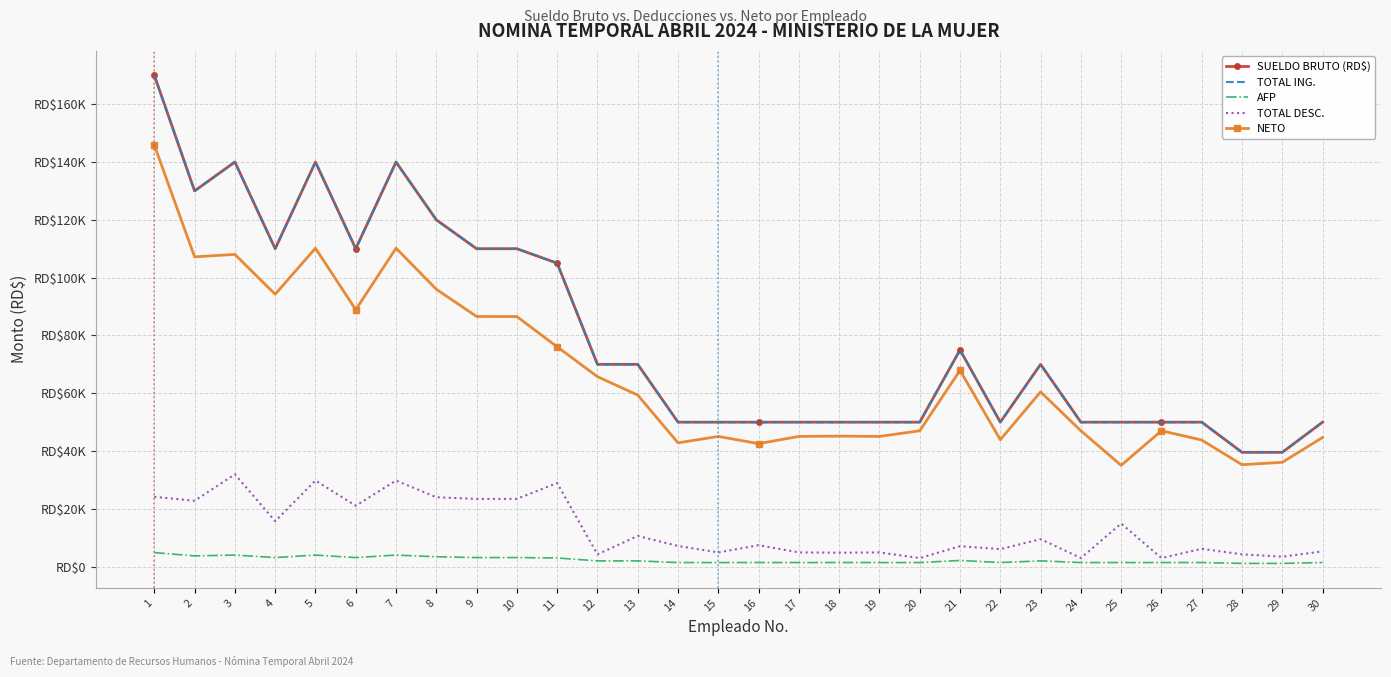

What is the value of the TOTAL ING. point at the 26th from the left?

50000.0